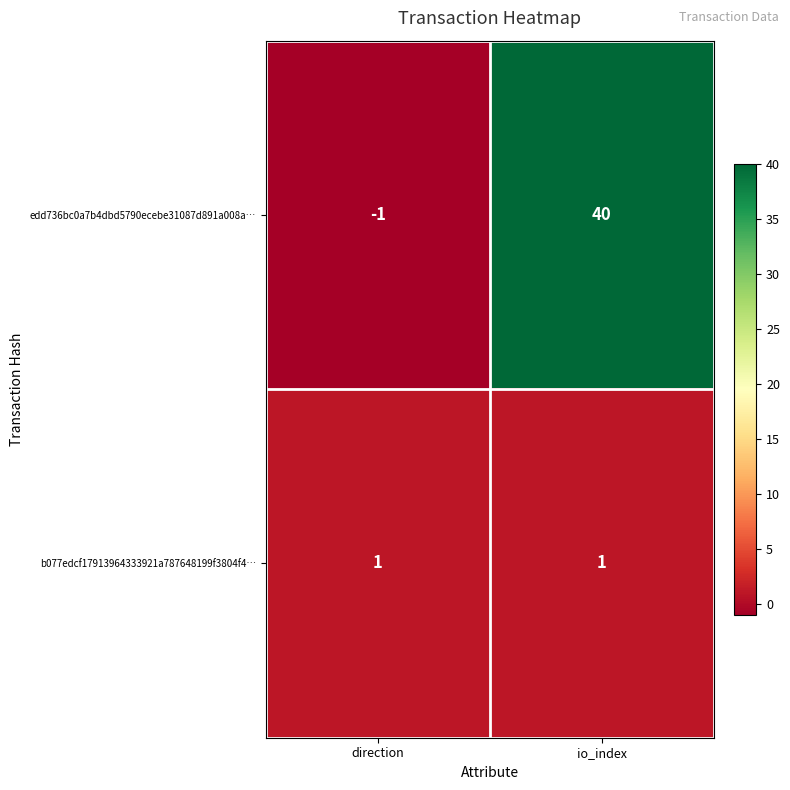

Which label corresponds to the smallest value in the chart?

direction